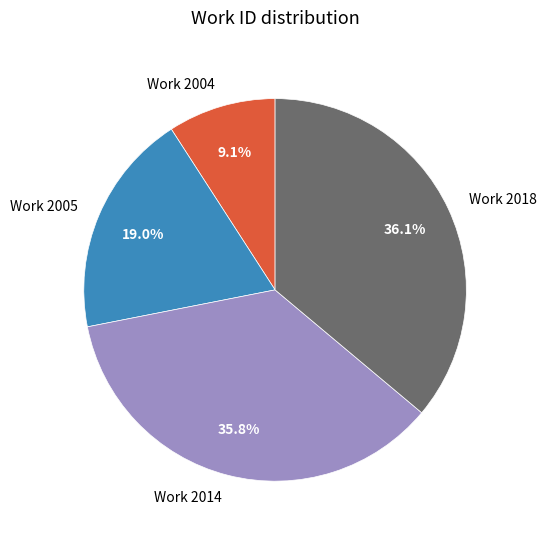

Count the number of slices in the pie.

4